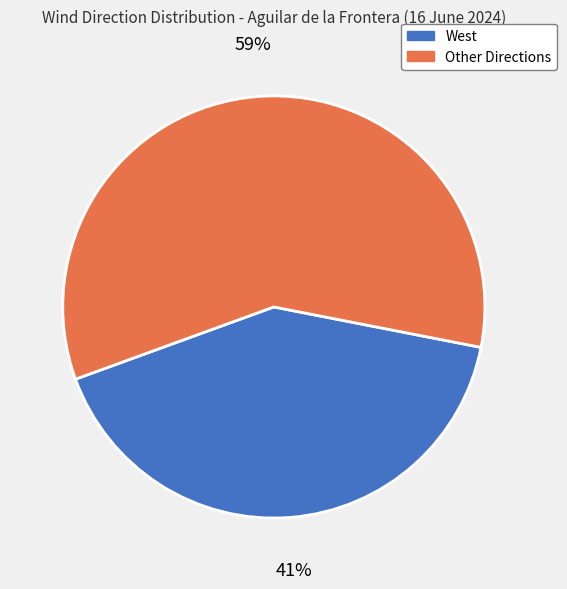

How many slices are in this pie chart?

2